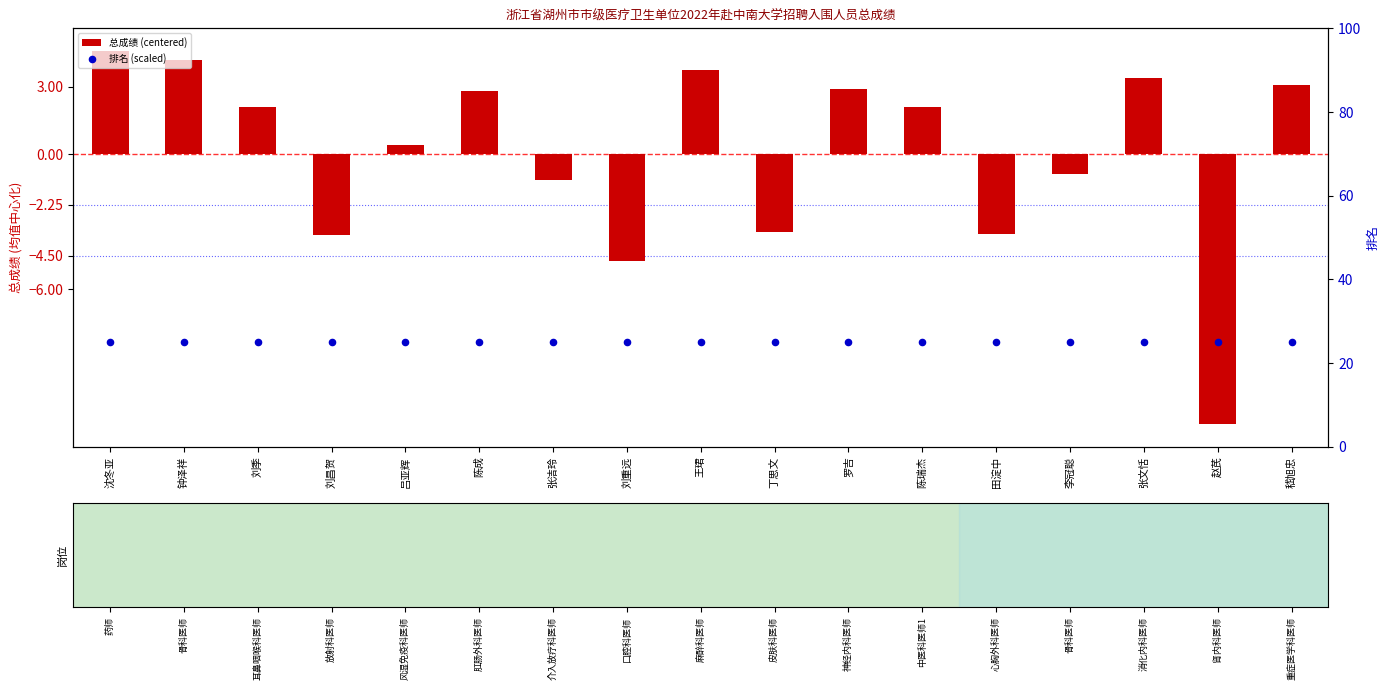

What are all the series names shown in the legend?

总成绩 (centered), 排名 (scaled)